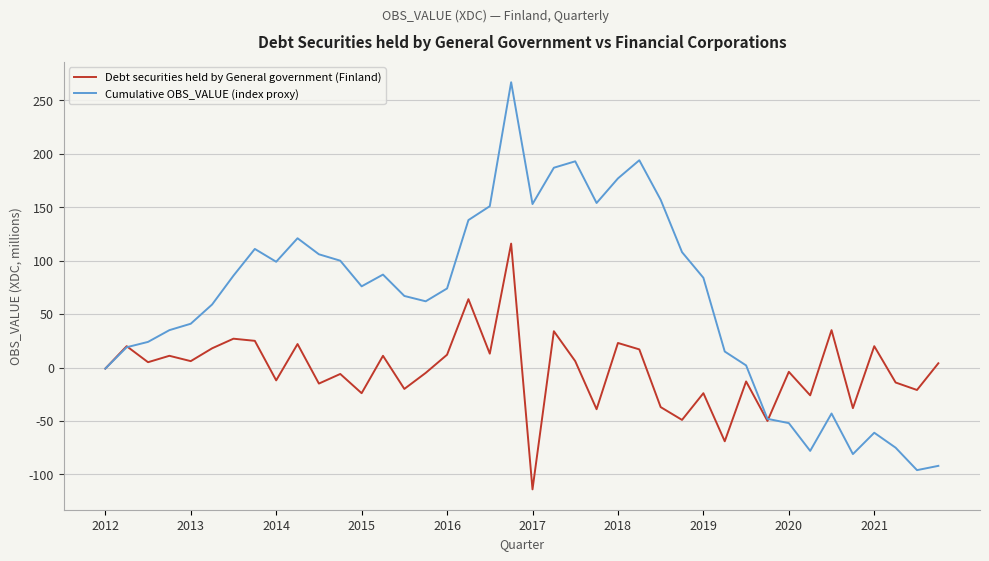

Which series has the largest total across all categories?

Cumulative OBS_VALUE (index proxy)